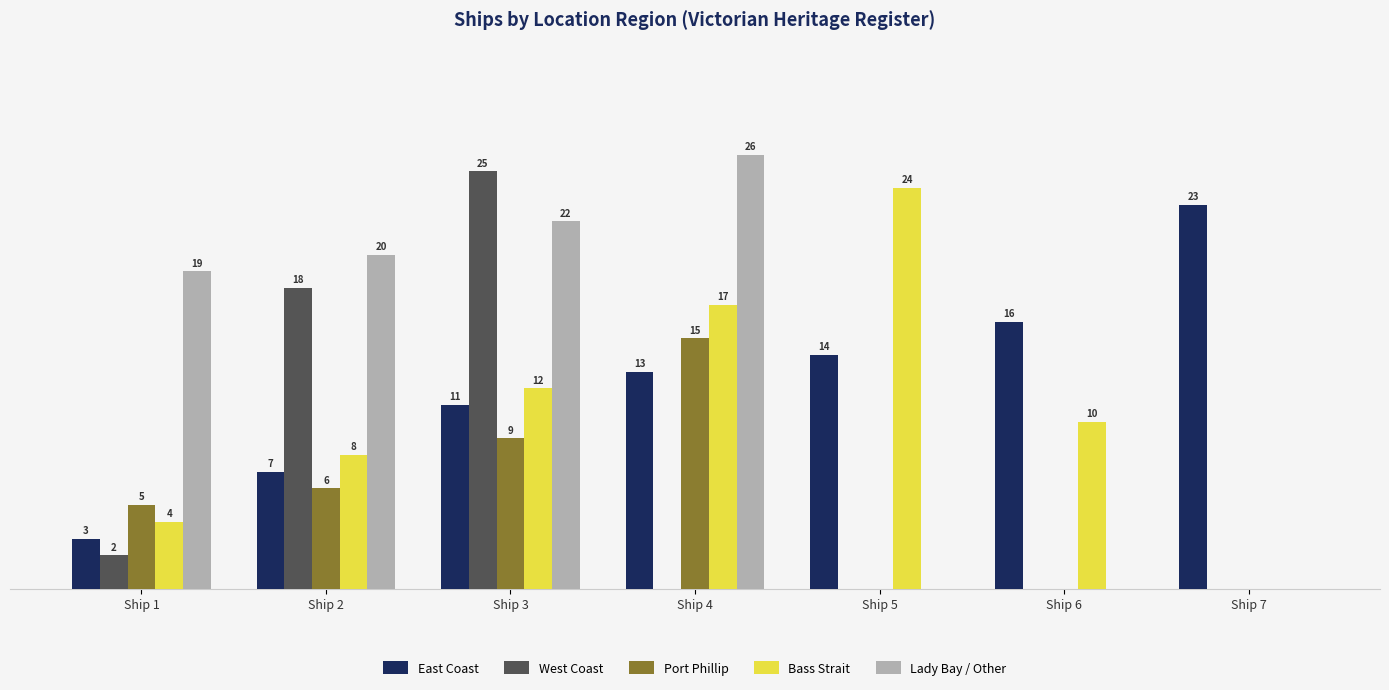

At which label is East Coast closest to 13?

Ship 4